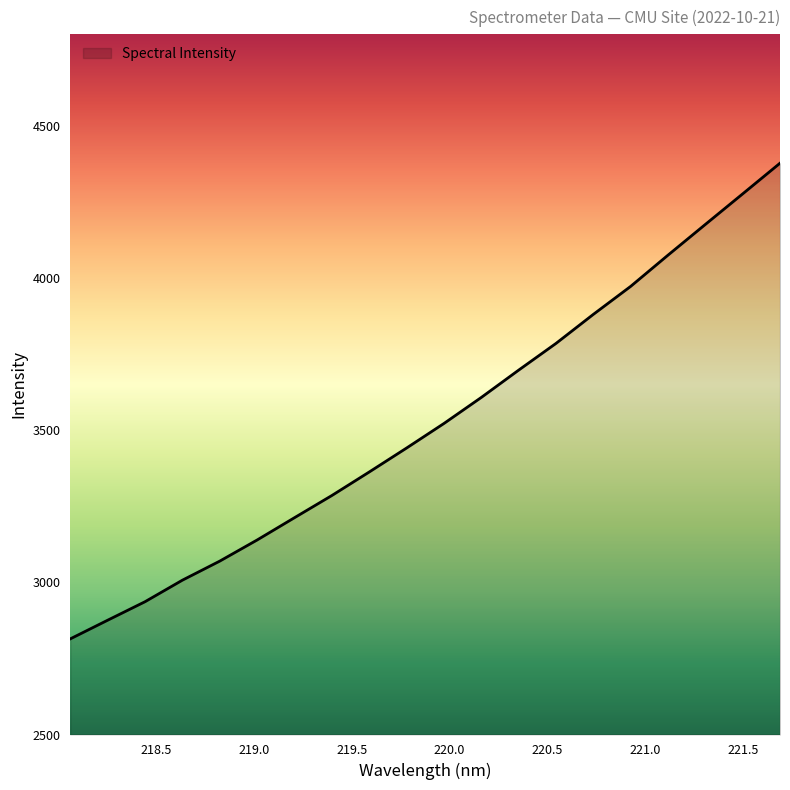

What is the minimum value shown in the chart?

2814.1